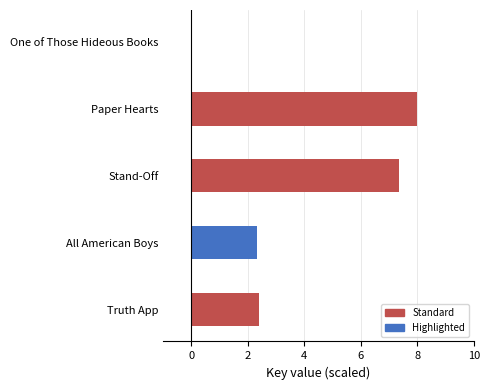

What is the maximum value shown in the chart?

8.0